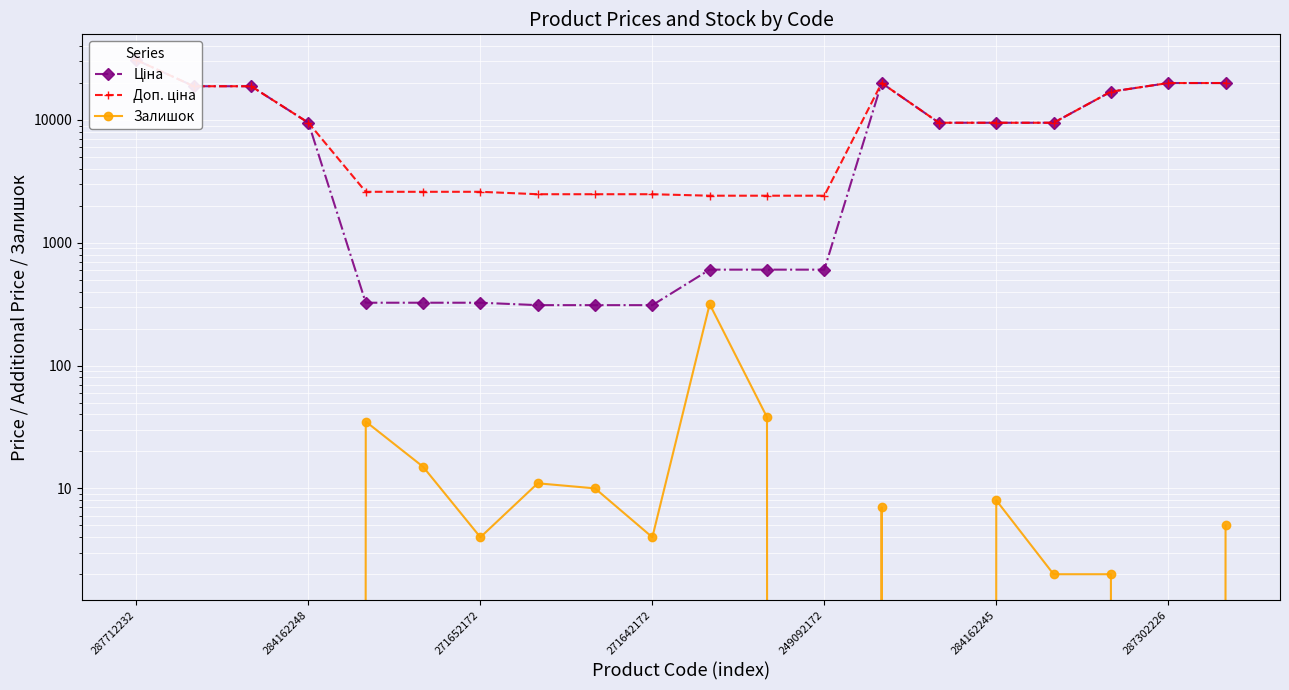

What is the difference between the highest and lowest values at 287302226?

19964.2